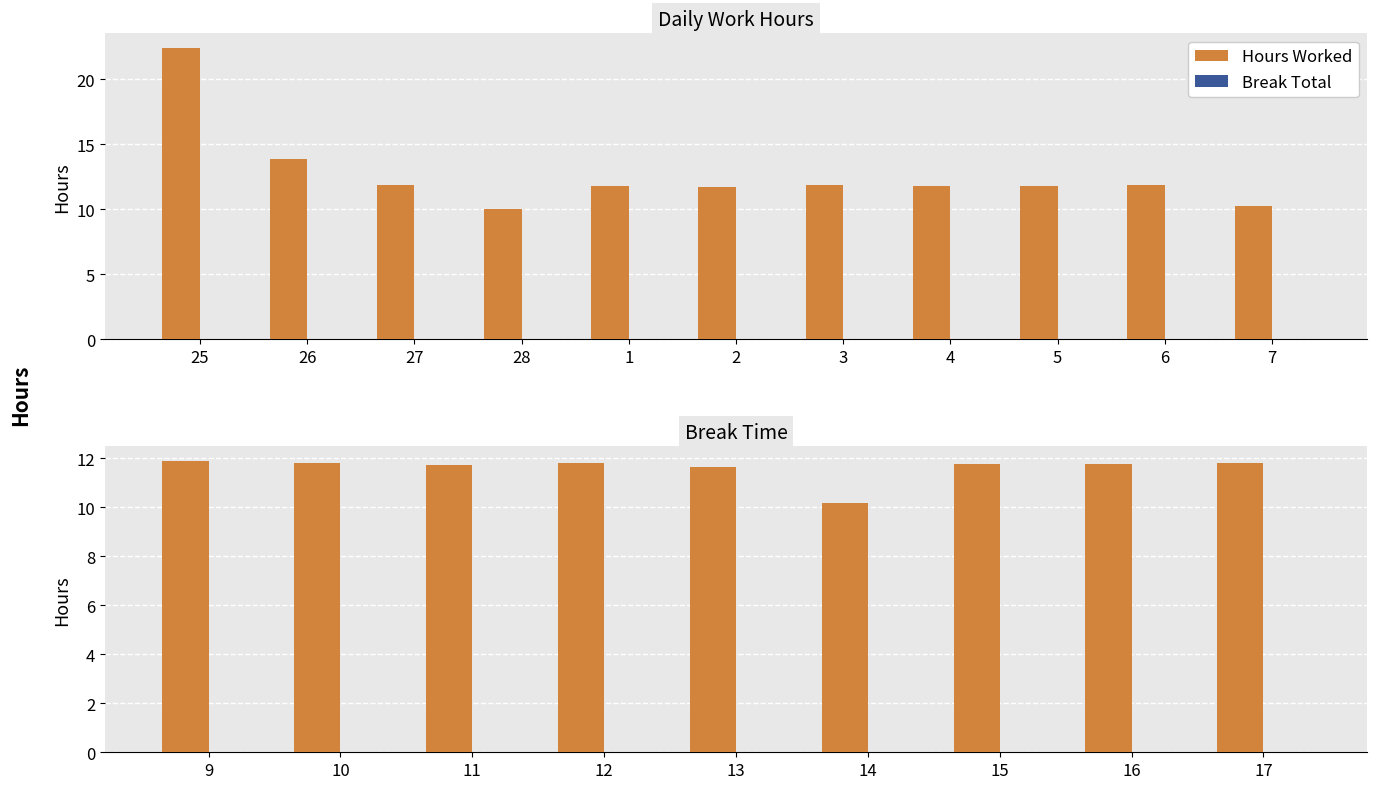

What is the average value of the Hours Worked series?

11.6